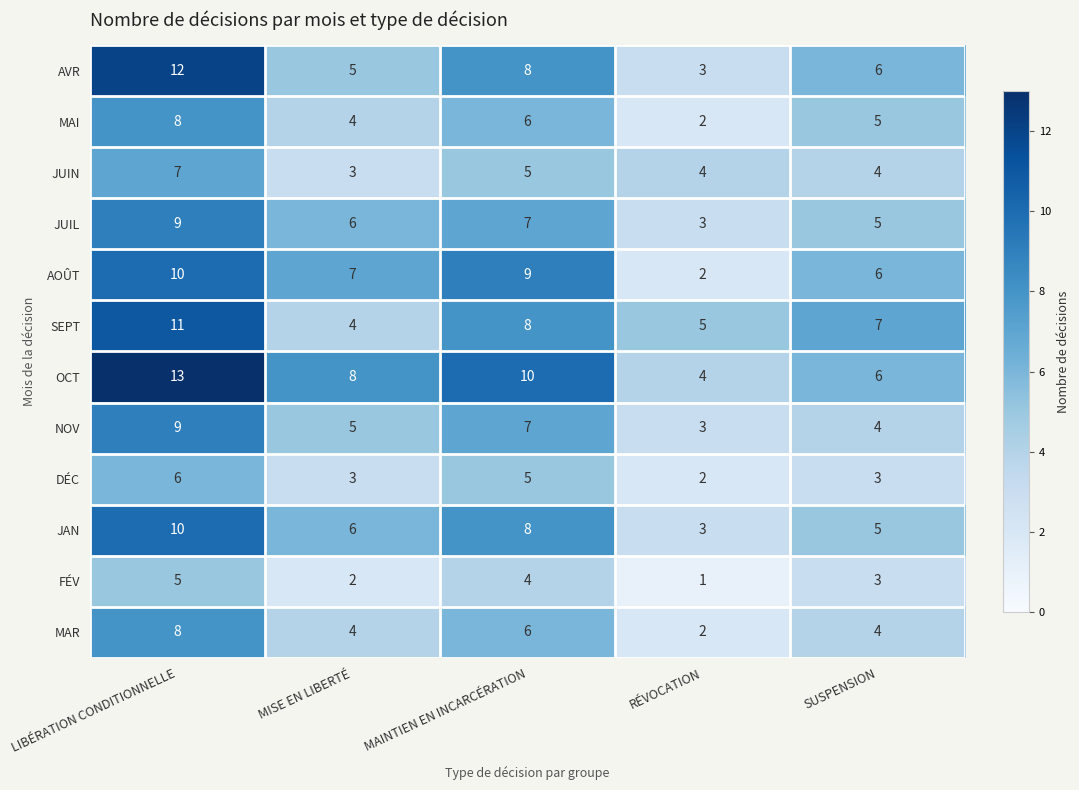

Which series changed the most between LIBÉRATION CONDITIONNELLE and MAINTIEN EN INCARCÉRATION?

AVR